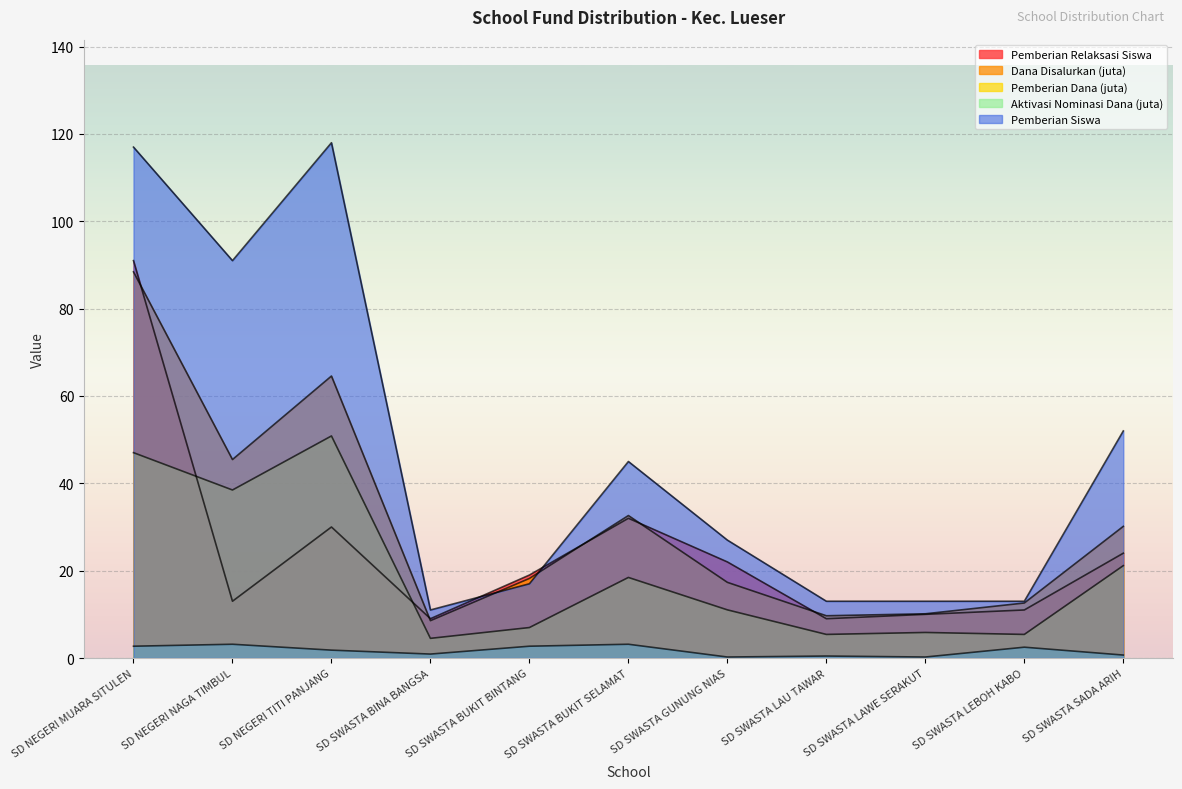

What is the sum of the Pemberian Relaksasi Siswa values at SD SWASTA GUNUNG NIAS and SD NEGERI TITI PANJANG?

52.0